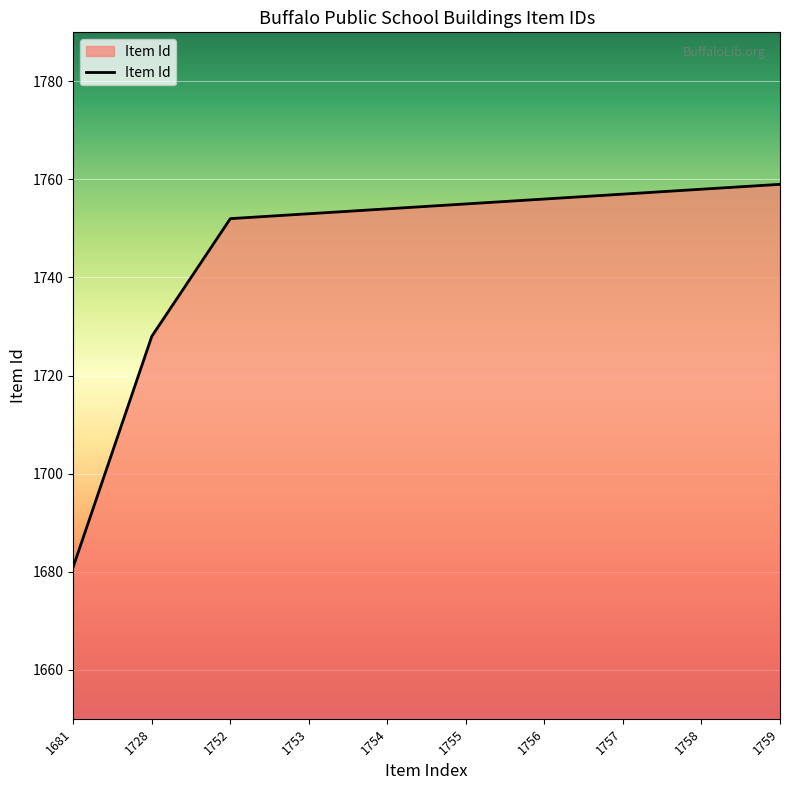

What is the sum of all values?

17453